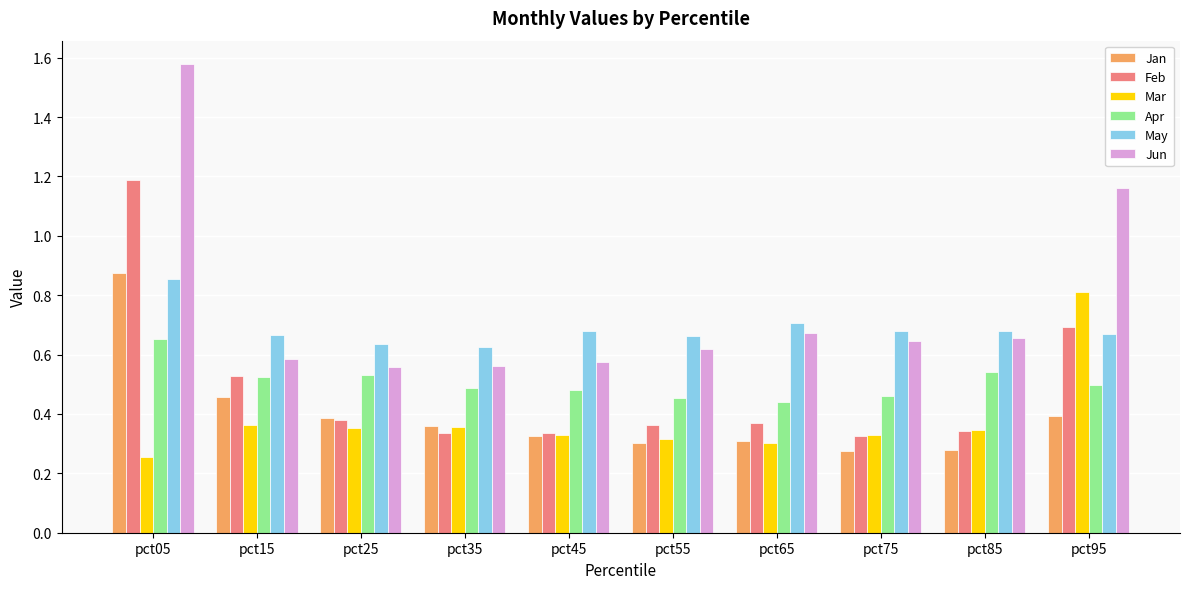

Is it true that Jun equals 0.6 at pct75?

True